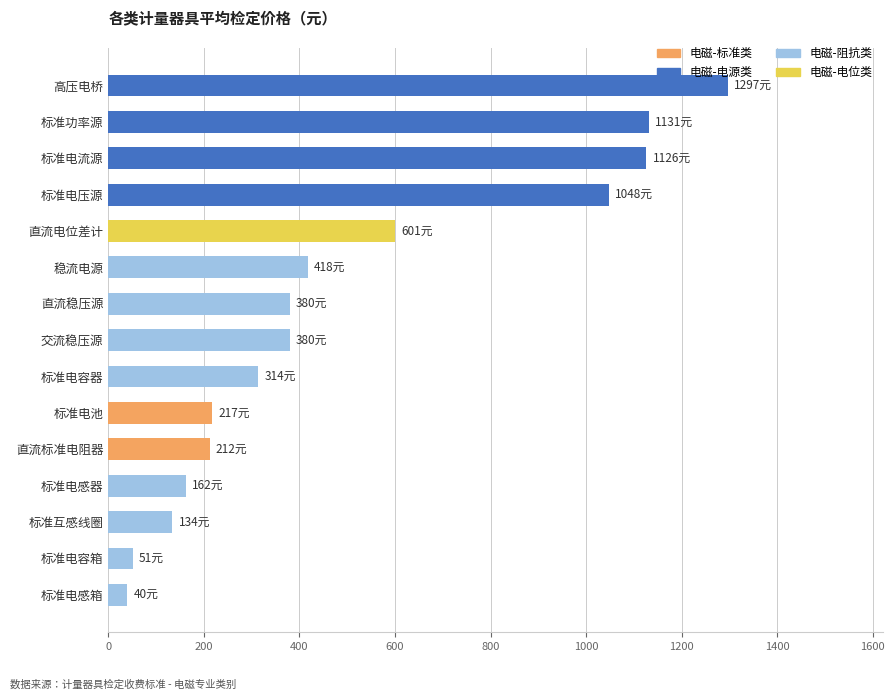

How many bars are there in total?

15